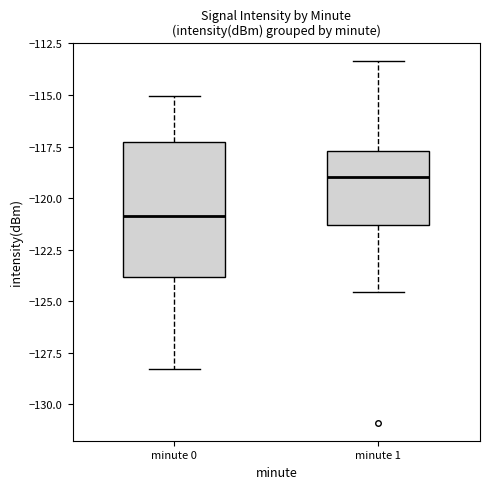

Where does the upper whisker of the box for minute 1 end on the y-axis? The values are not printed on the chart, so give them approximately, as read against the axis.

-113.5